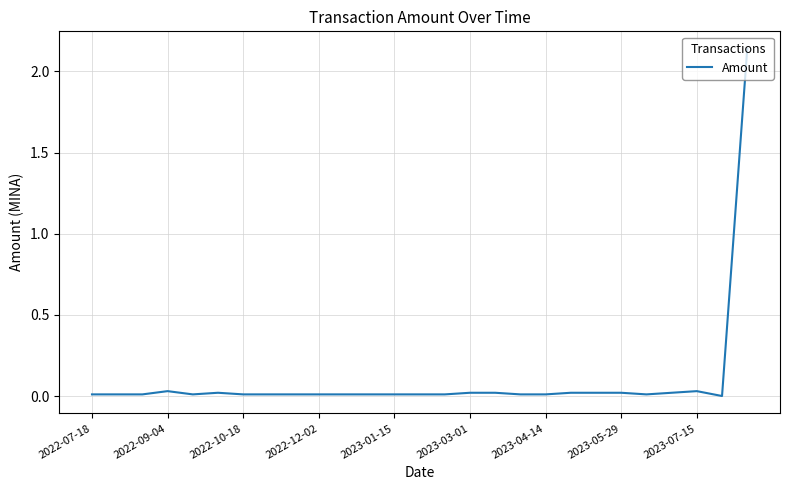

Does the chart display data point markers on the line(s)?

No